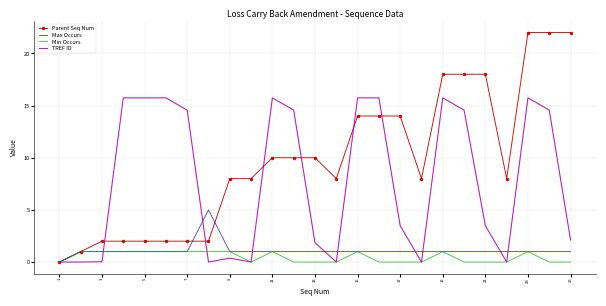

Which series has the largest total across all categories?

Parent Seq Num